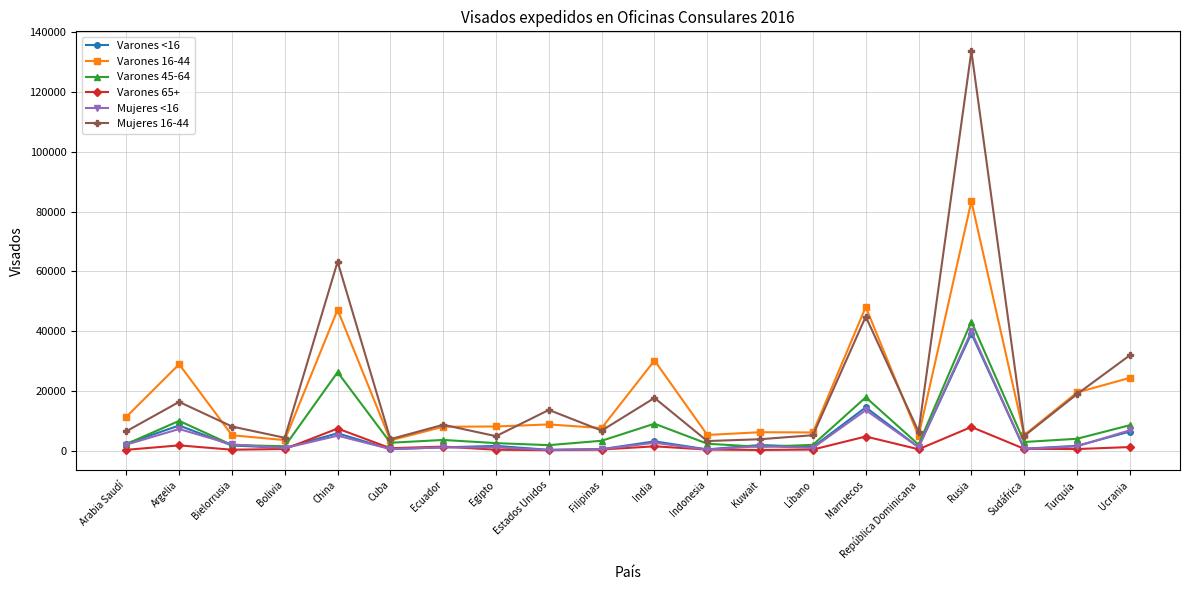

What are all the series names shown in the legend?

Varones <16, Varones 16-44, Varones 45-64, Varones 65+, Mujeres <16, Mujeres 16-44